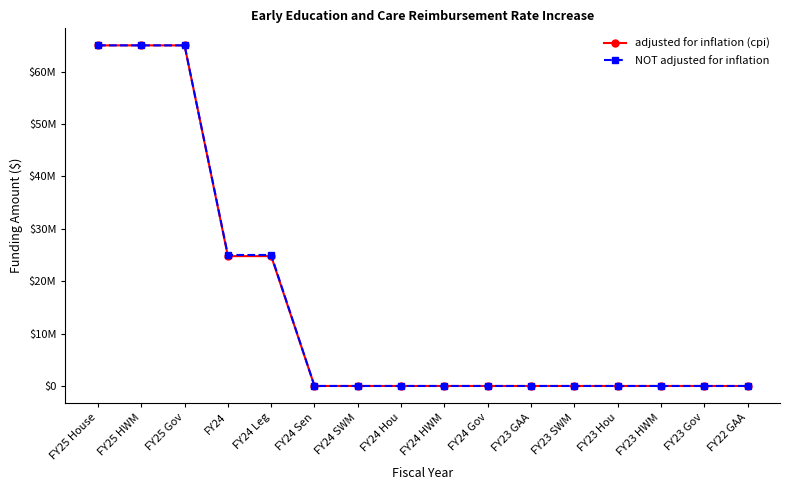

What is the sum of all adjusted for inflation (cpi) values?

244561858